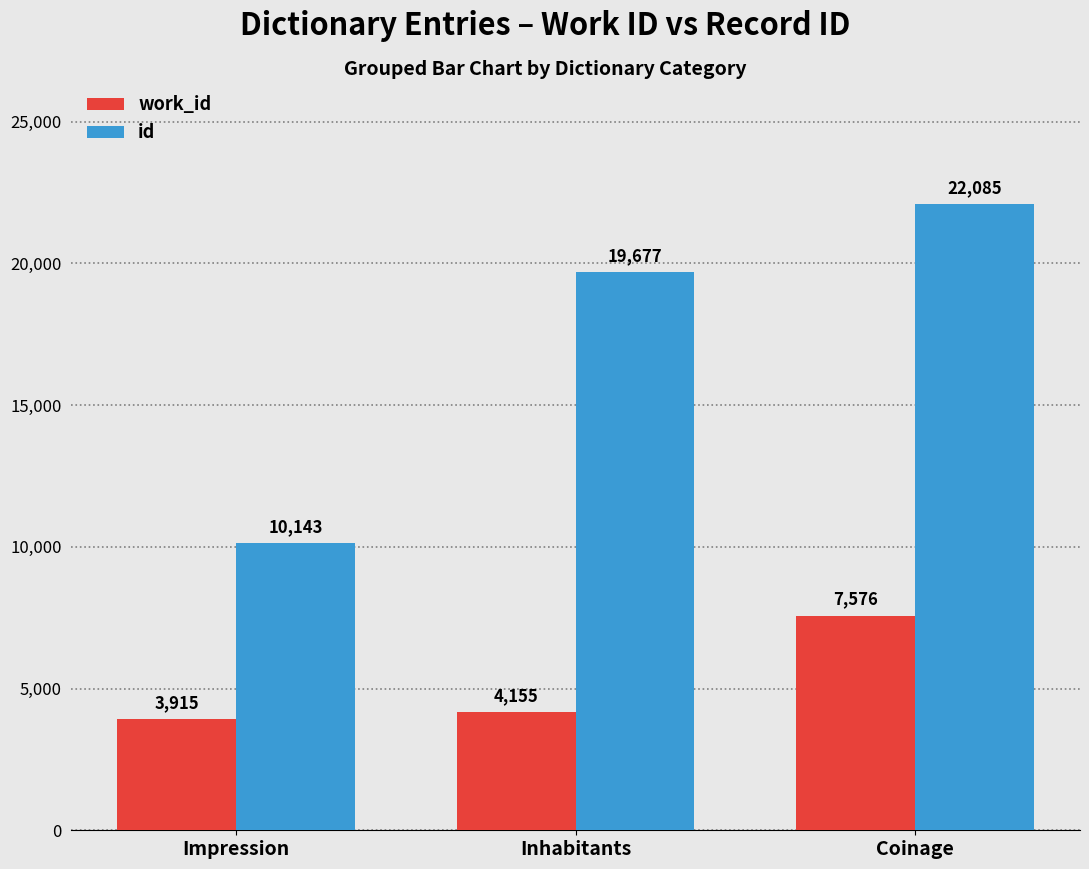

Where is id nearest to the value 16114?

Inhabitants